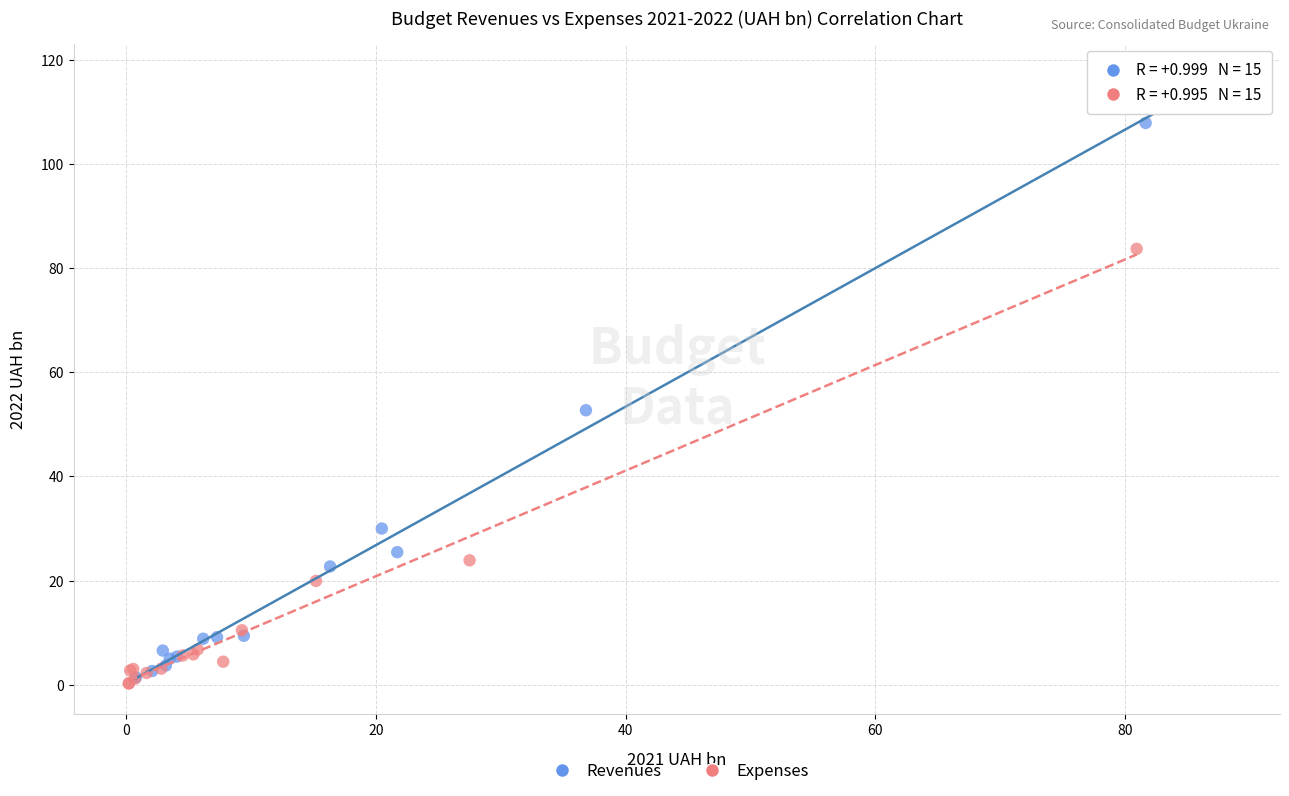

What are all the series names shown in the legend?

Revenues, Expenses